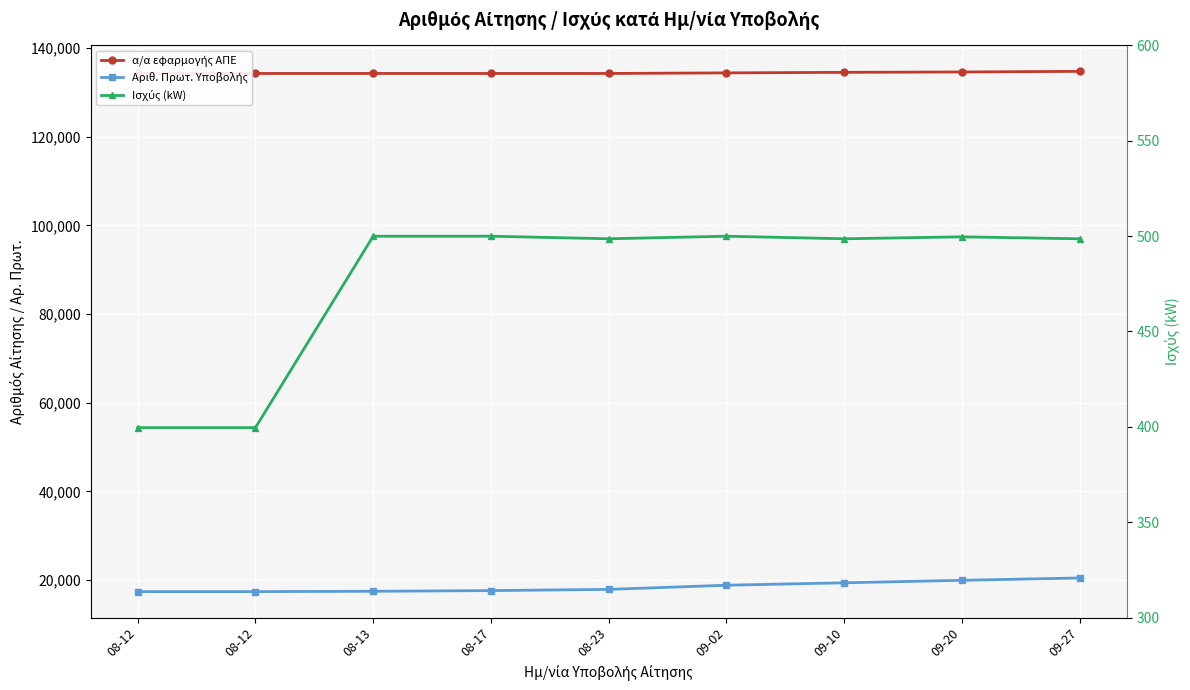

What is the difference between the second highest and minimum values in the Αριθ. Πρωτ. Υποβολής series?

2549.0